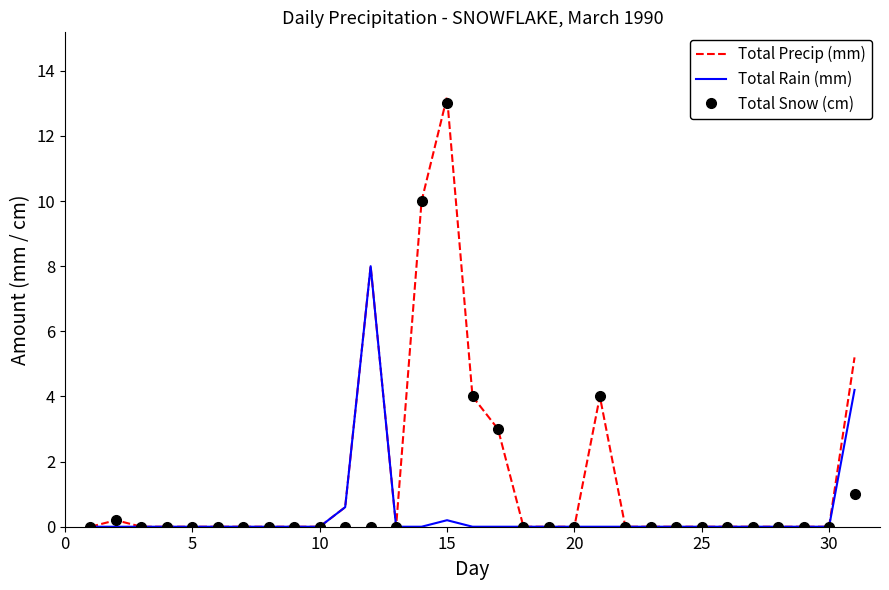

Rank the series by their average value, from highest to lowest.

Total Precip (mm), Total Snow (cm), Total Rain (mm)